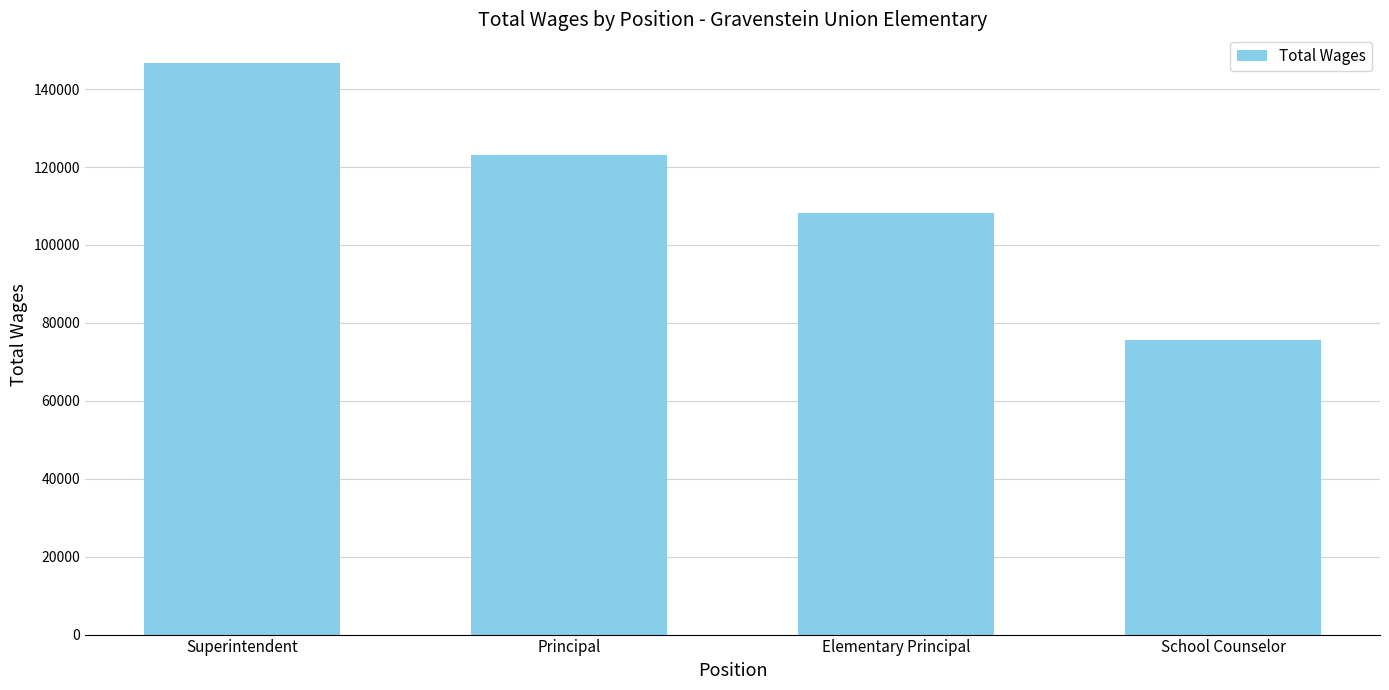

True or false: the data shows 255625 at Superintendent.

False